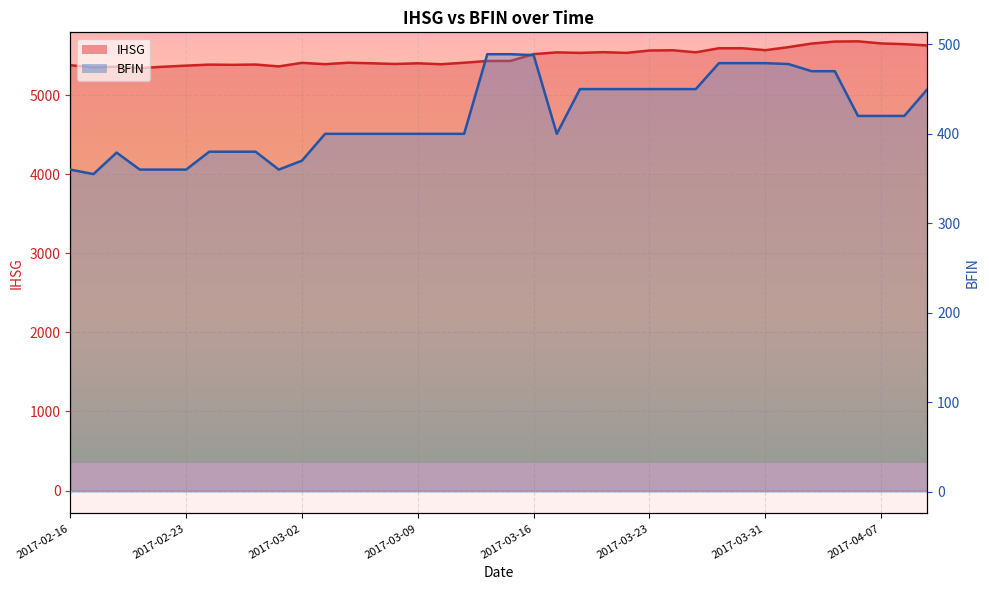

True or false: IHSG and BFIN cross at least once.

False